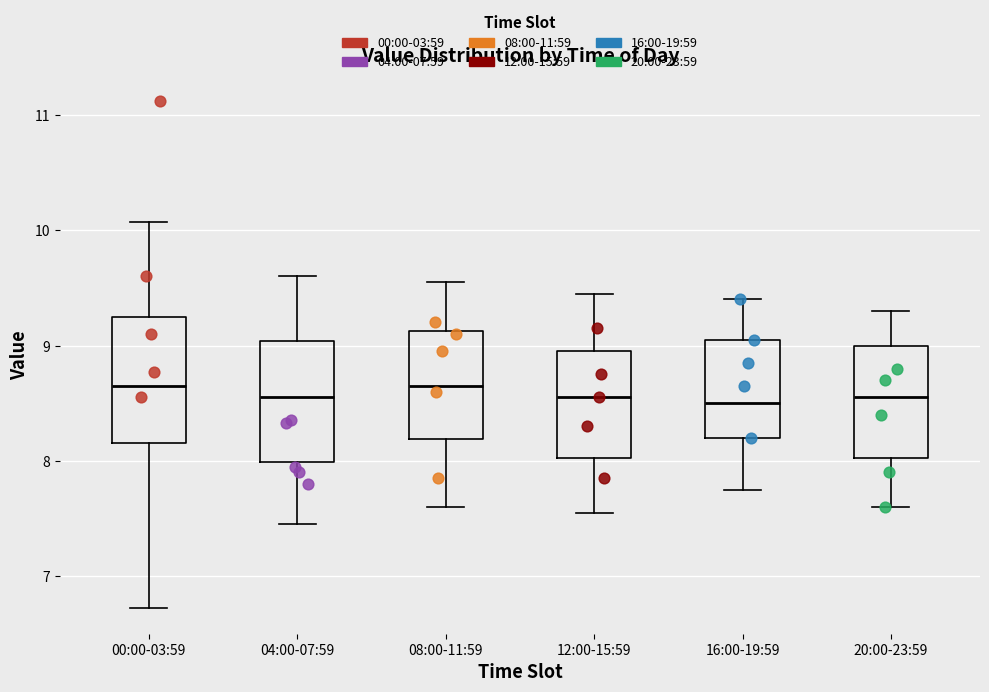

Reading left to right, read every box against the y-axis: the position of its median line, the range the box covers, and the ends of its whiskers. The values are not printed on the chart, so give them approximately, as read against the axis.

00:00-03:59: median 8.7, box 8.2 to 9.3, whiskers 6.7 to 10.1
04:00-07:59: median 8.6, box 8.0 to 9.0, whiskers 7.5 to 9.6
08:00-11:59: median 8.7, box 8.2 to 9.1, whiskers 7.6 to 9.6
12:00-15:59: median 8.6, box 8.0 to 9.0, whiskers 7.6 to 9.5
16:00-19:59: median 8.5, box 8.2 to 9.1, whiskers 7.8 to 9.4
20:00-23:59: median 8.6, box 8.0 to 9.0, whiskers 7.6 to 9.3